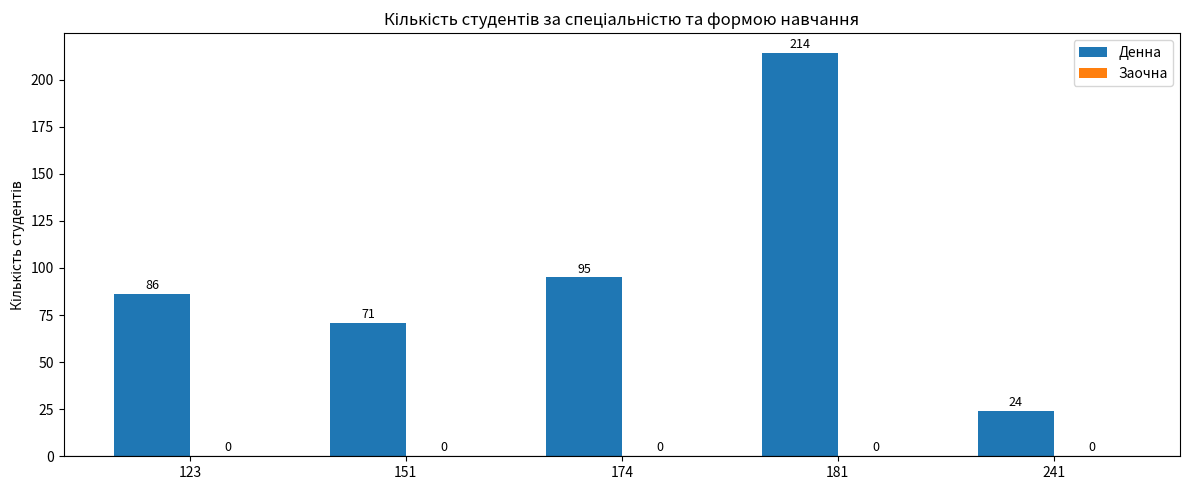

Rank the categories by value from highest to lowest.

181, 174, 123, 151, 241